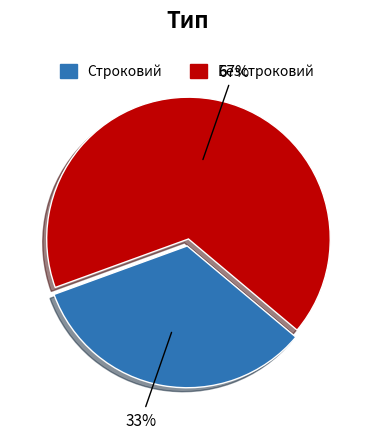

True or false: Строковий accounts for 33% of the total.

True